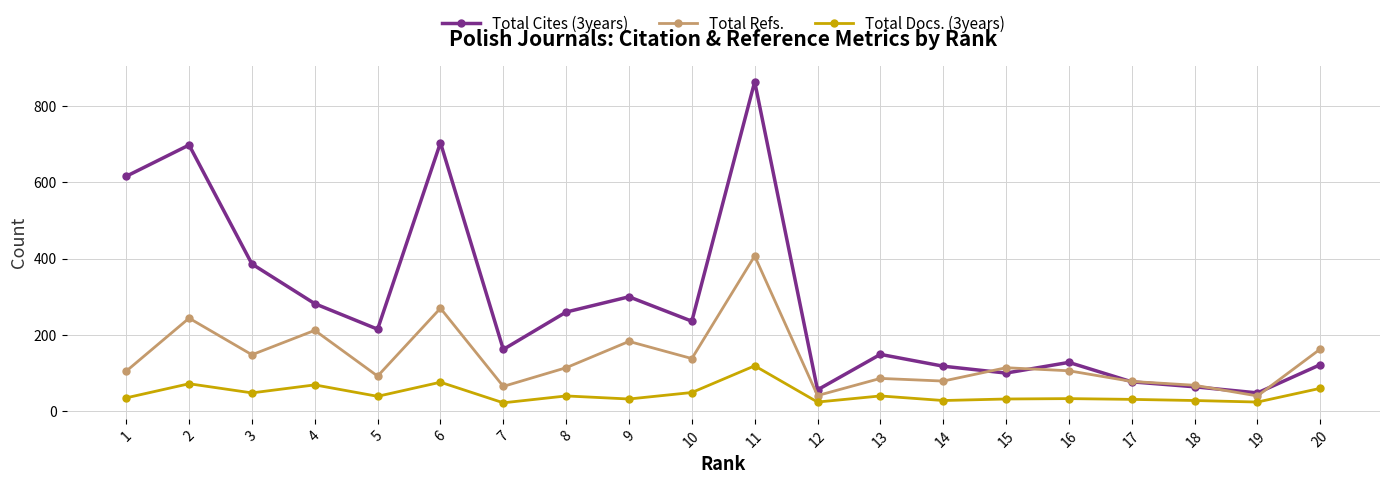

What is the approximate value of Total Cites (3years) at 7, to the nearest 100?

200